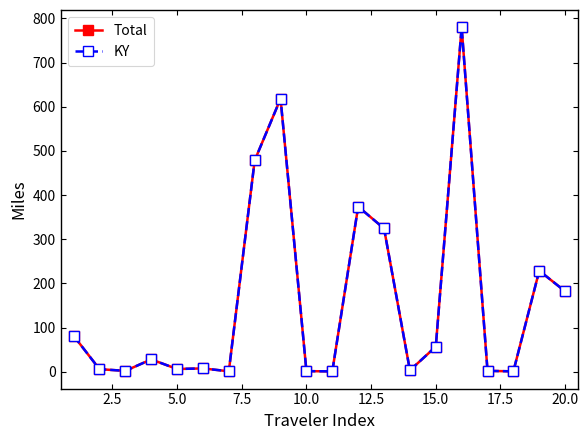

Does the chart have visible grid lines?

No